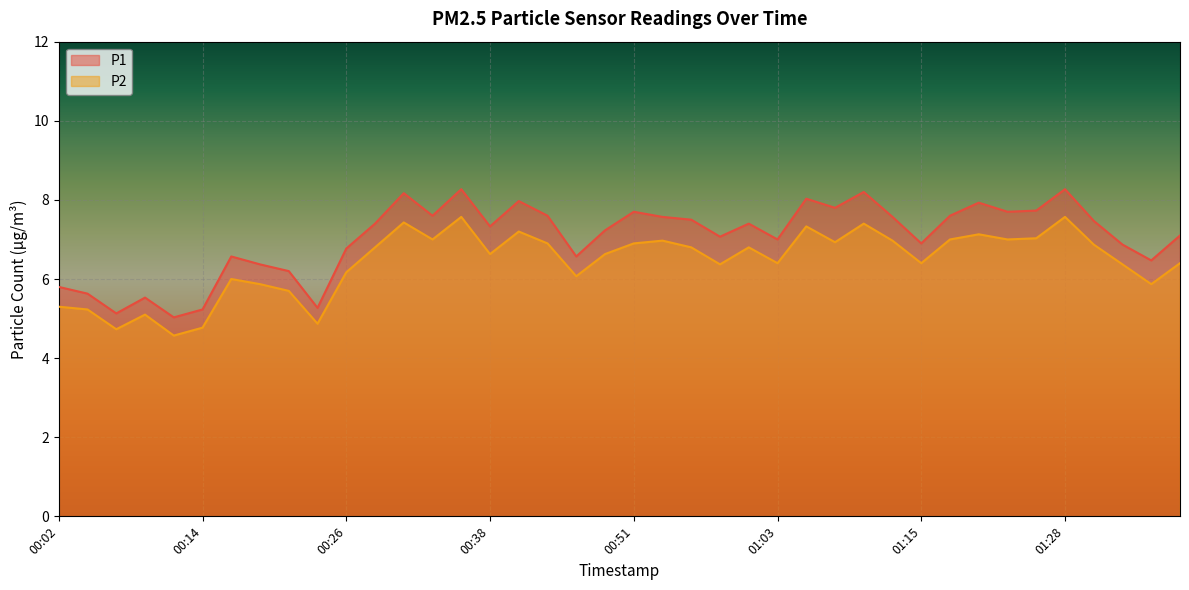

Which label corresponds to the largest value in the chart?

00:36